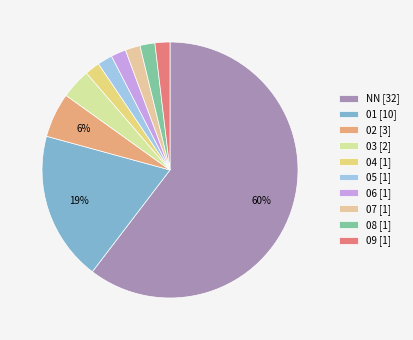

Which slice is the largest?

NN